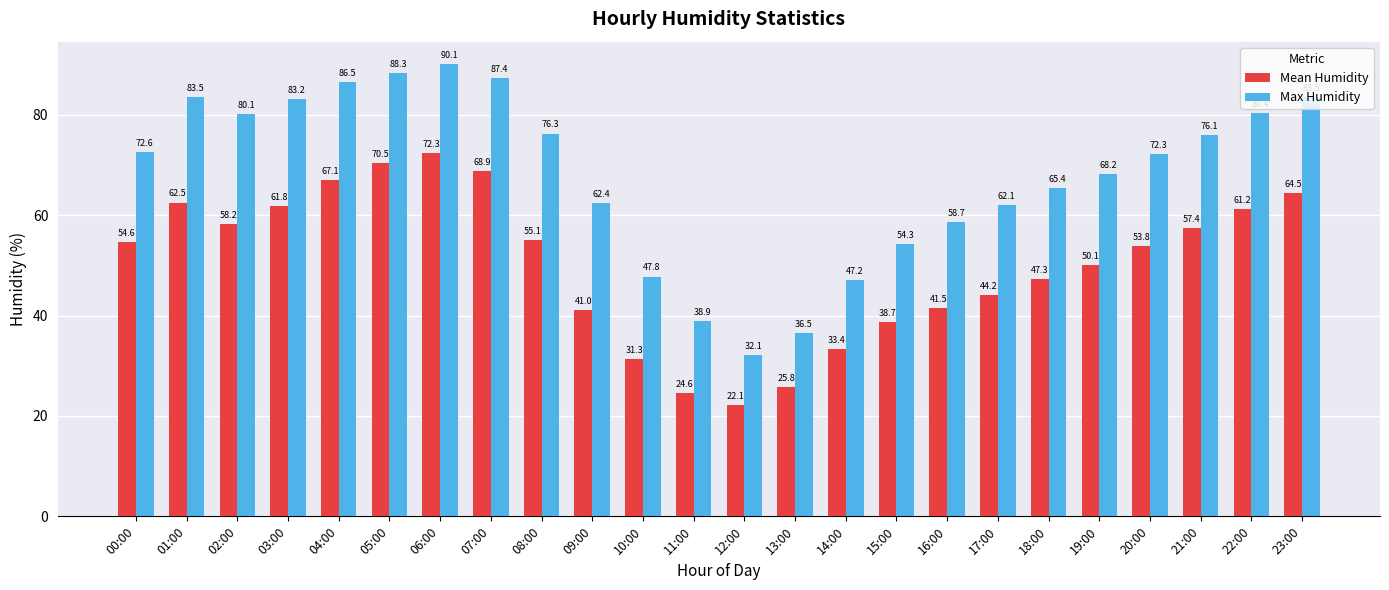

Rank the series by their average value, from lowest to highest.

Mean Humidity, Max Humidity